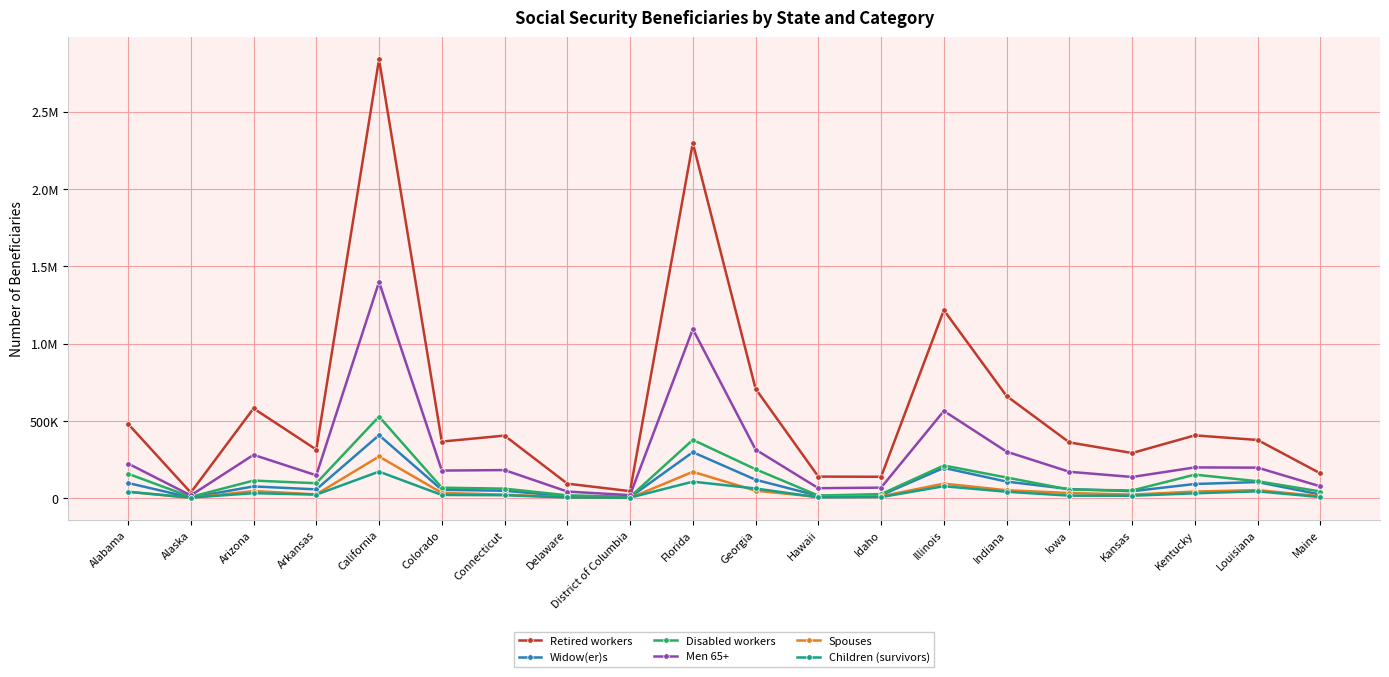

What is the total value across all series at Maine?

328068